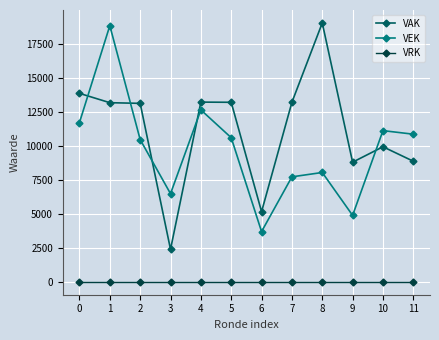

What is the average value of the VAK series?

11147